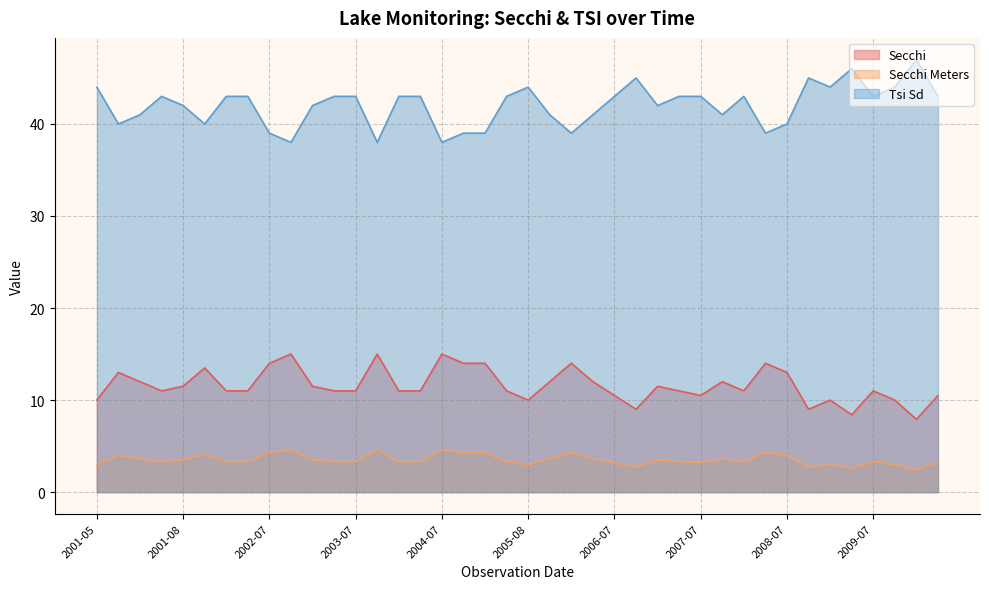

How many distinct data groups are displayed?

3